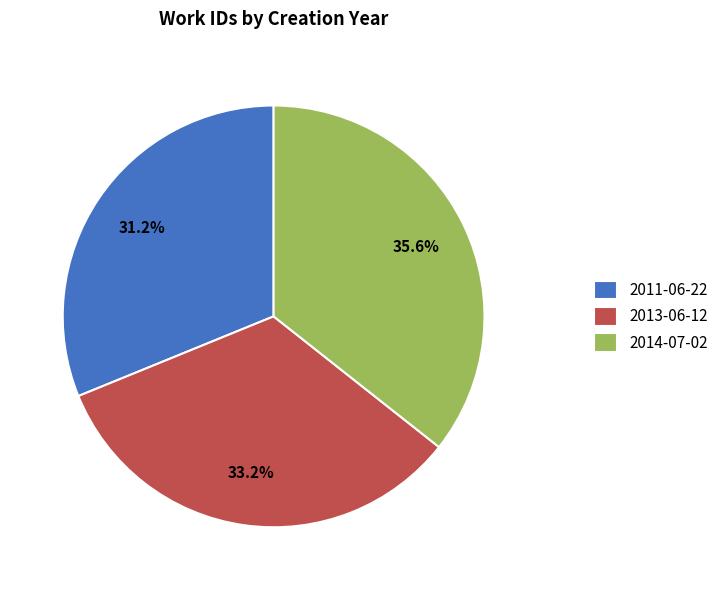

What is the ratio of the value at 2014-07-02 to the value at 2013-06-12?

1.1